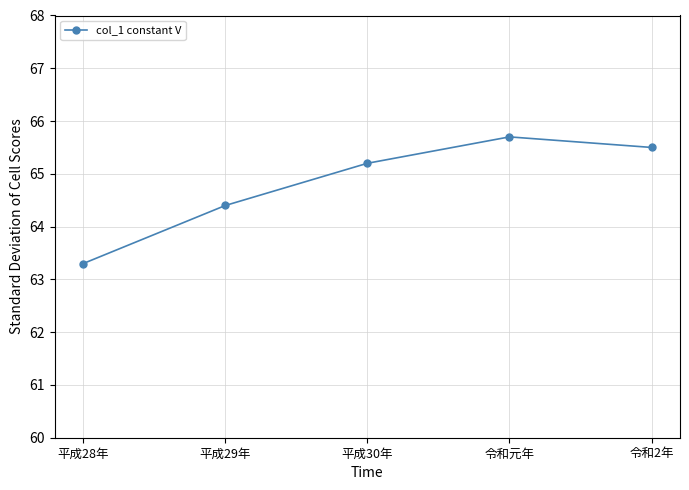

Where is the data nearest to the value 64?

平成29年